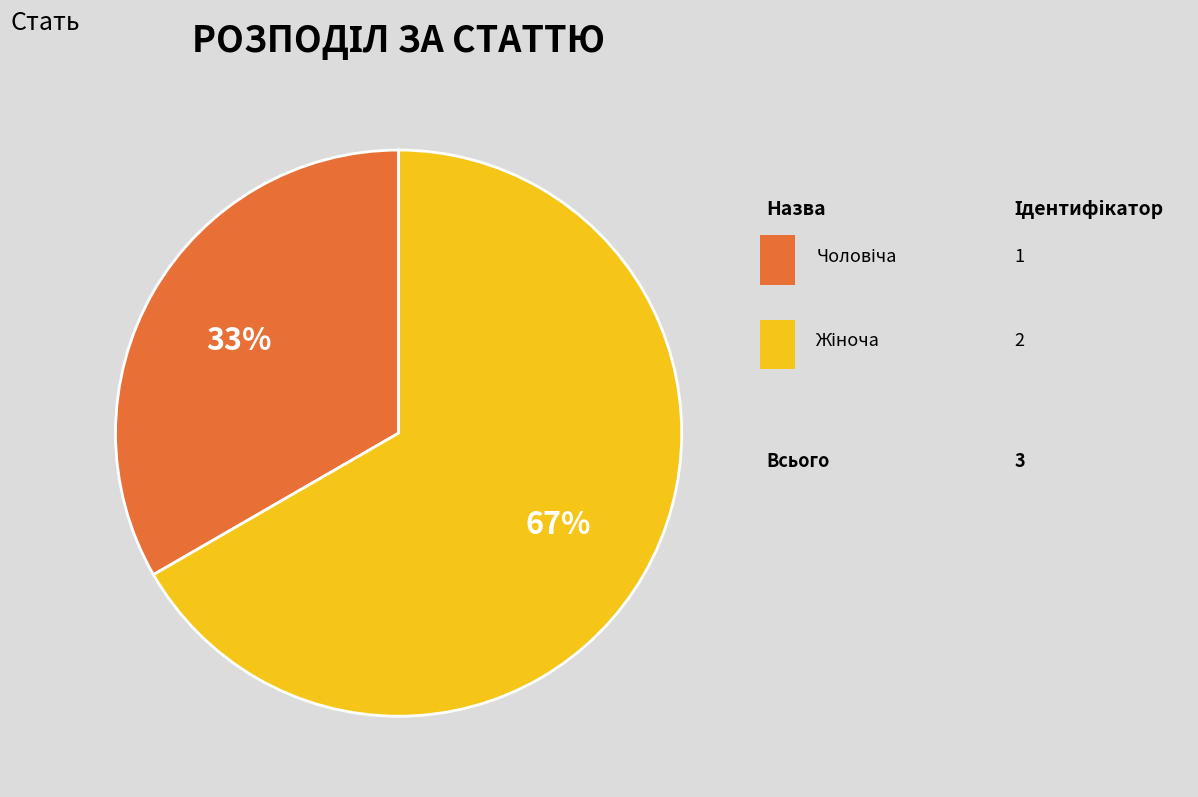

To the nearest percent, what is the difference between the largest and smallest slice percentages?

33%